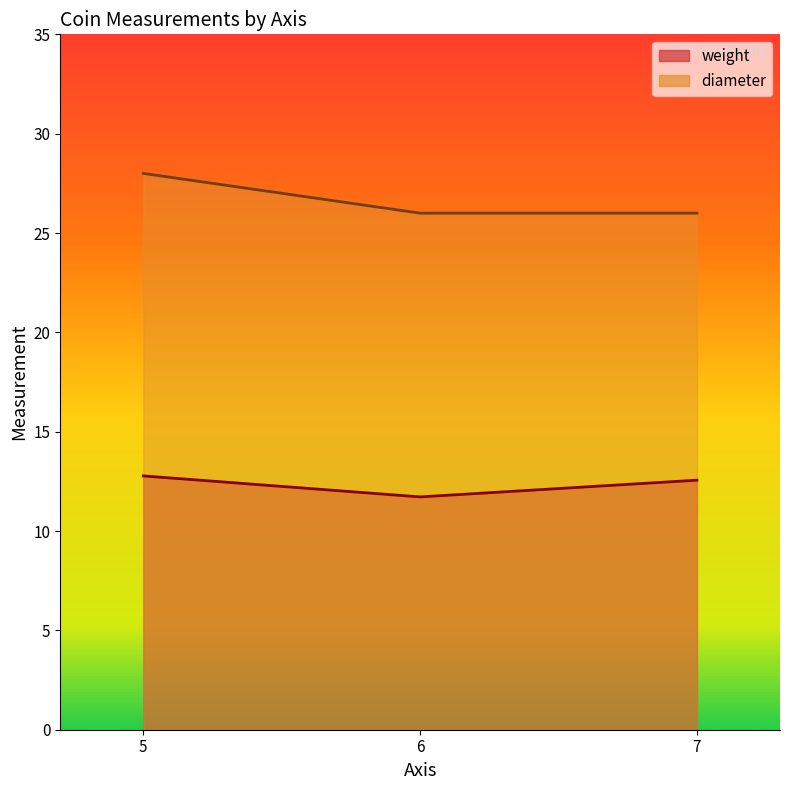

What is the sum of the weight values at 5 and 6?

24.5